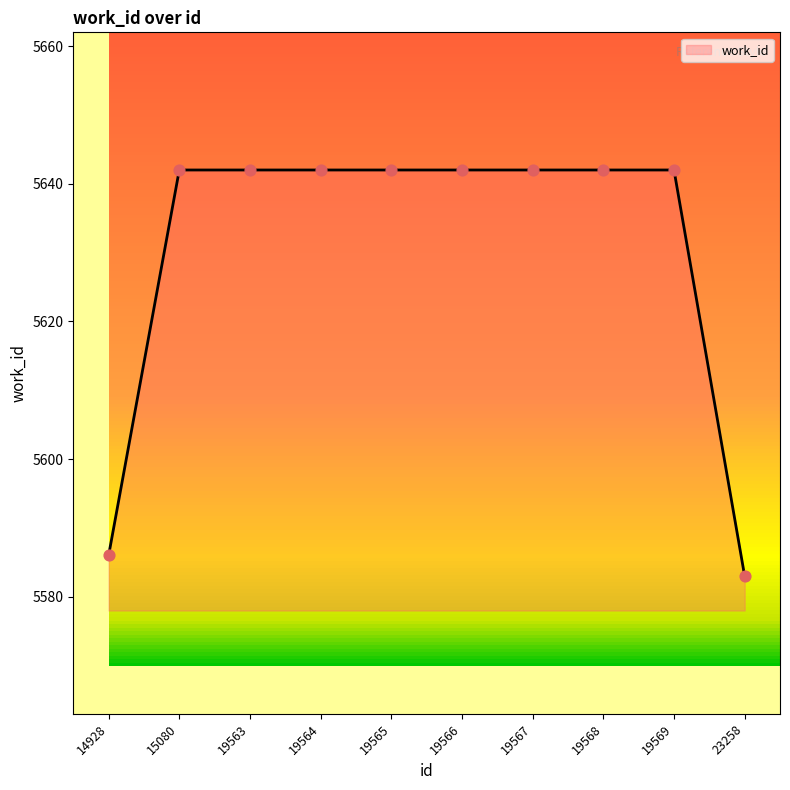

Approximately how many times larger is the value at 19566 compared to 19568?

1.0